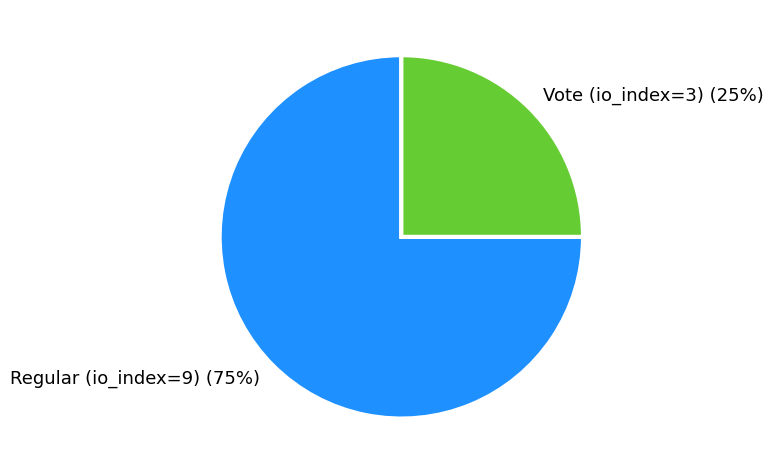

True or false: Regular (io_index=9) accounts for 75% of the total.

True